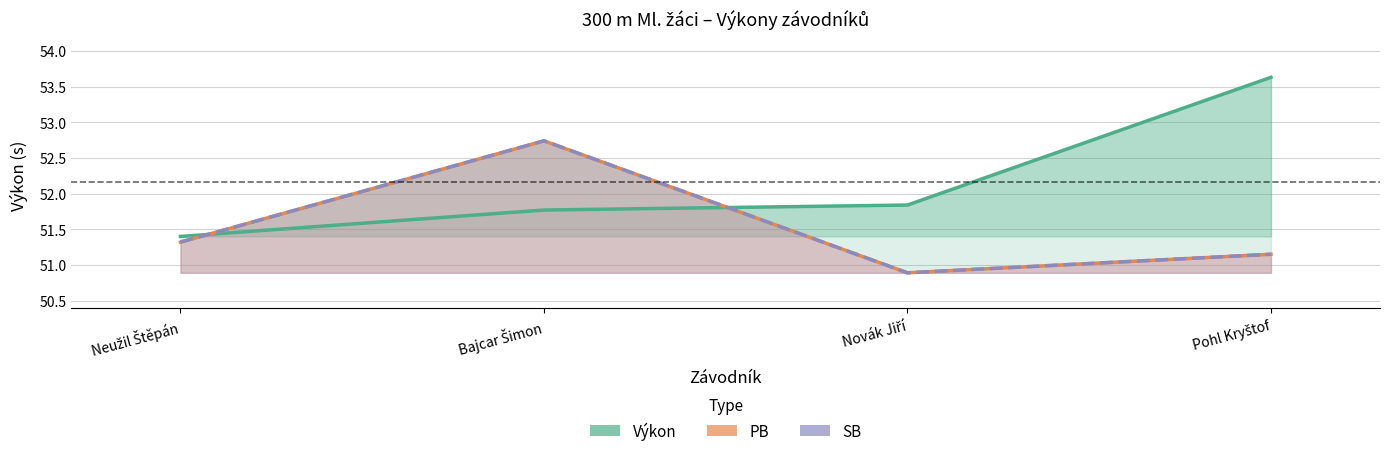

Which series has the largest total across all categories?

Výkon